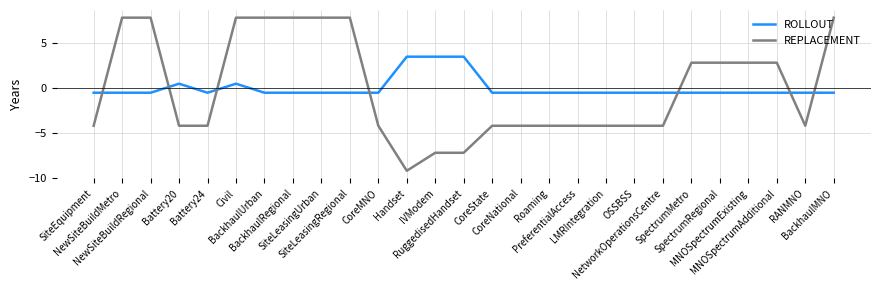

Between MNOSpectrumExisting and RANMNO, which series saw the biggest shift?

REPLACEMENT